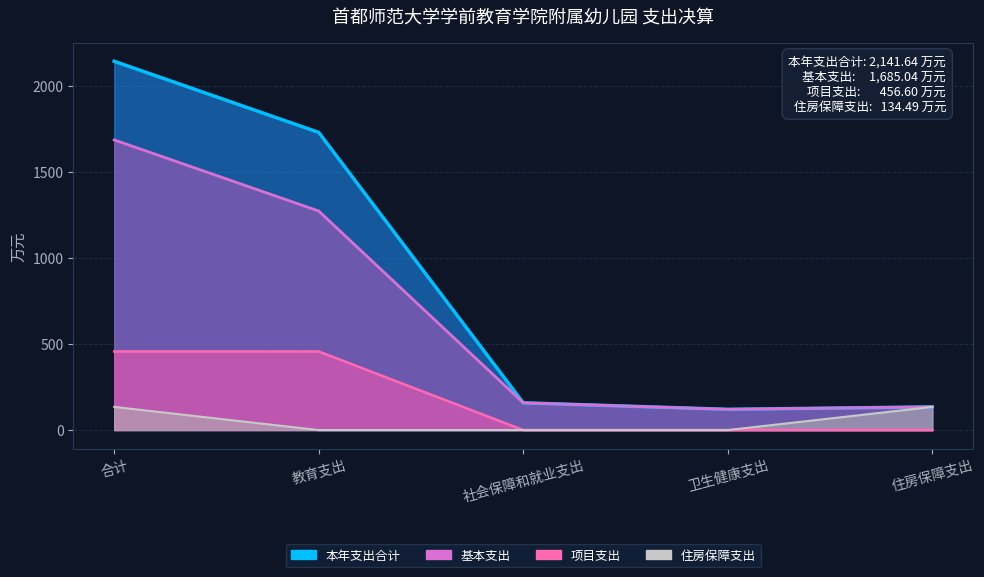

What is the label of the 3rd point from the right?

社会保障和就业支出